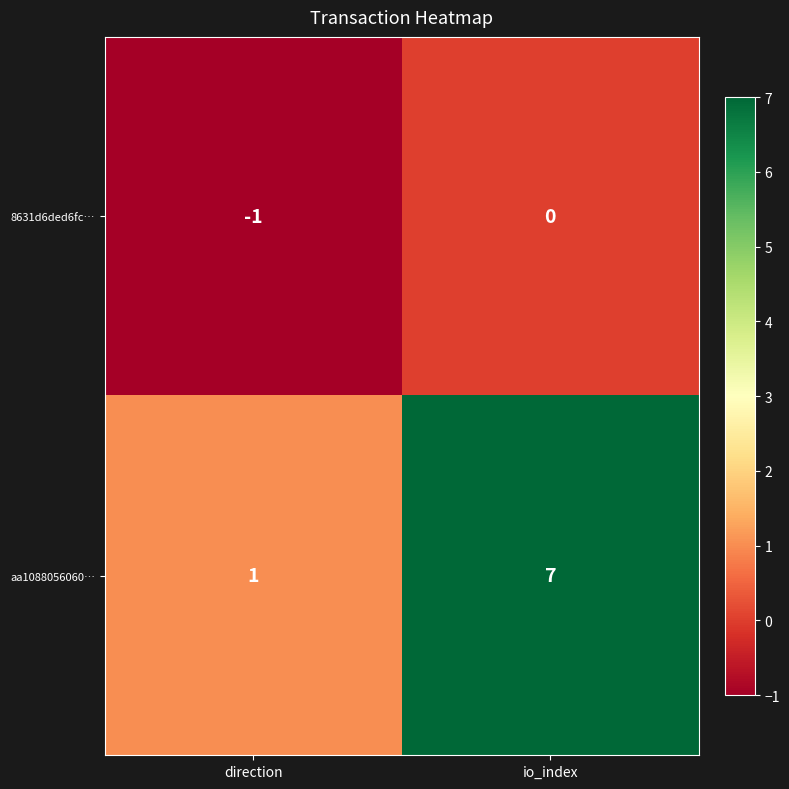

The aa1088056060… series shows 1 at direction. True or false?

True